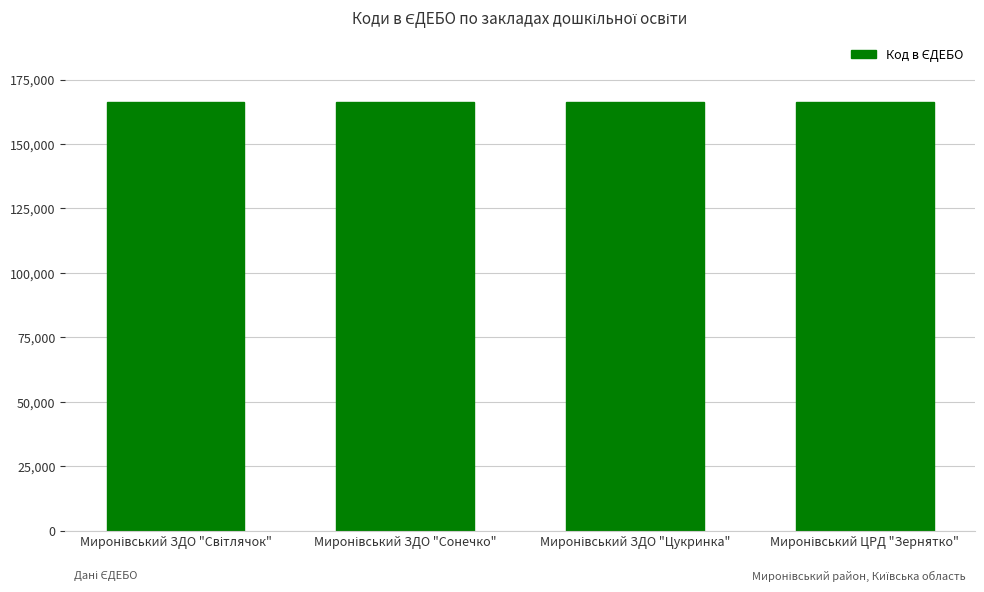

What is the minimum value shown in the chart?

166457